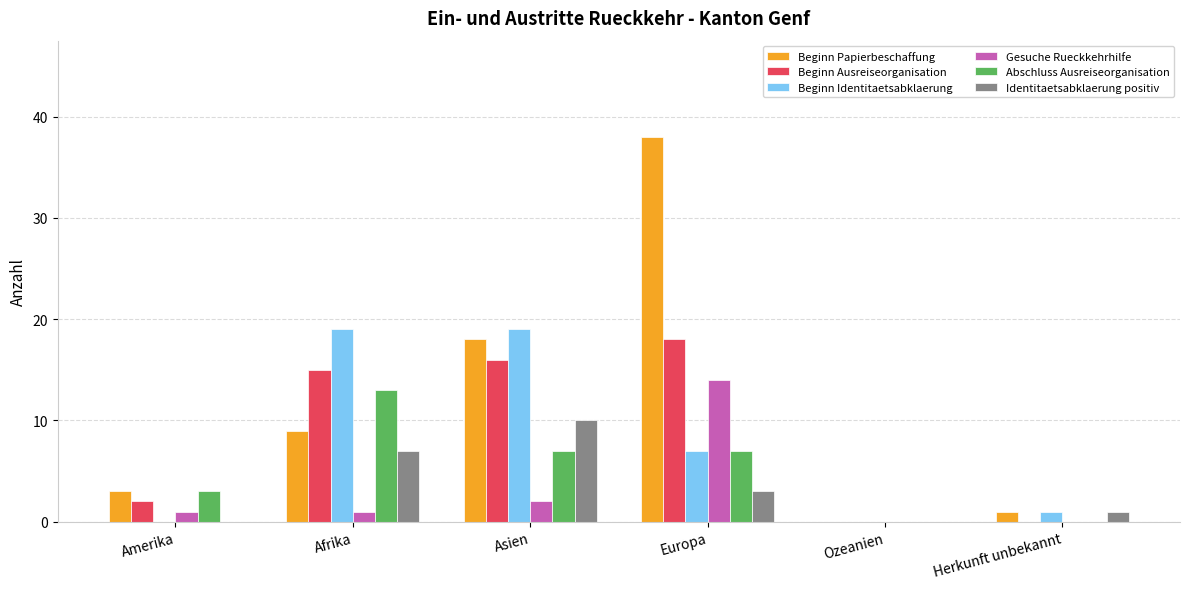

What is the sum of the Identitaetsabklaerung positiv values at Afrika and Herkunft unbekannt?

8